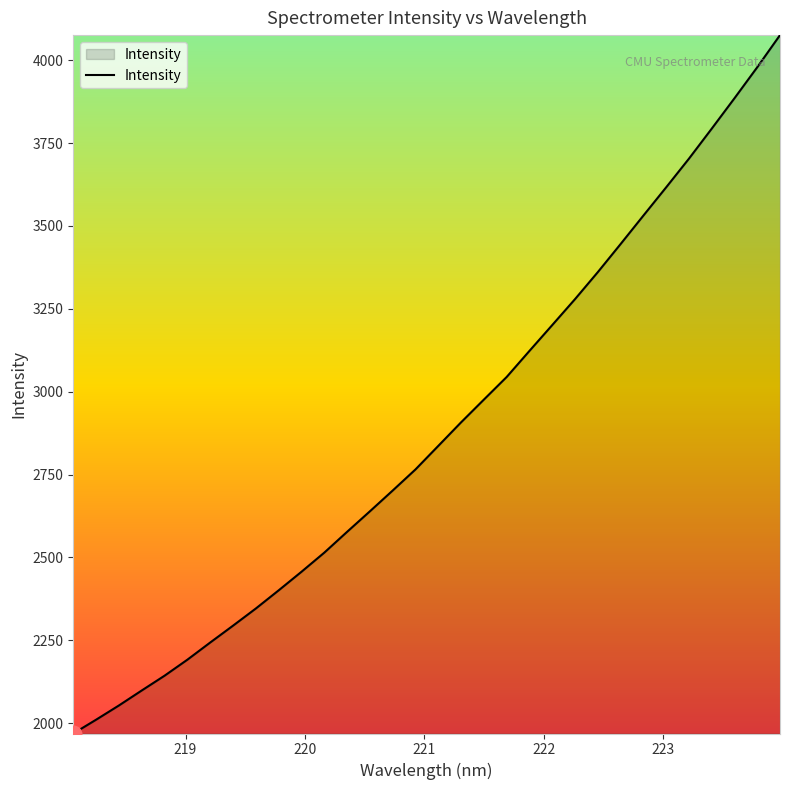

What is the greatest value displayed?

4075.5